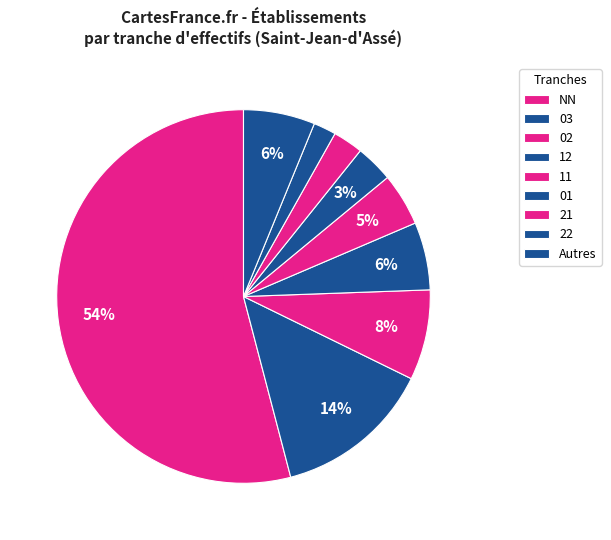

How many segments does this pie chart have?

9